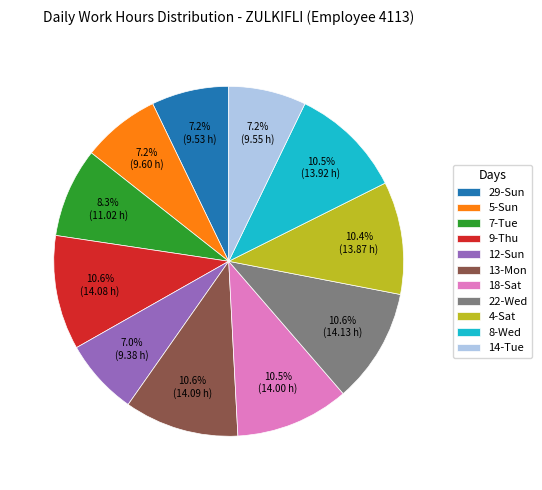

How many slices are in this pie chart?

11